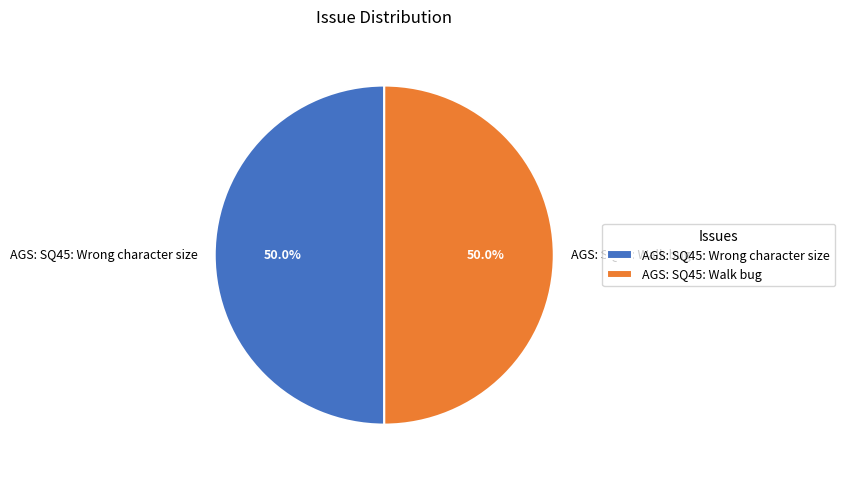

How many segments does this pie chart have?

2